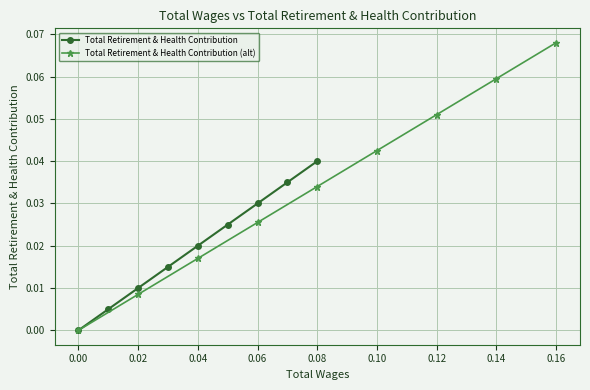

The Total Retirement & Health Contribution series shows 0.0 at 0.08. True or false?

False